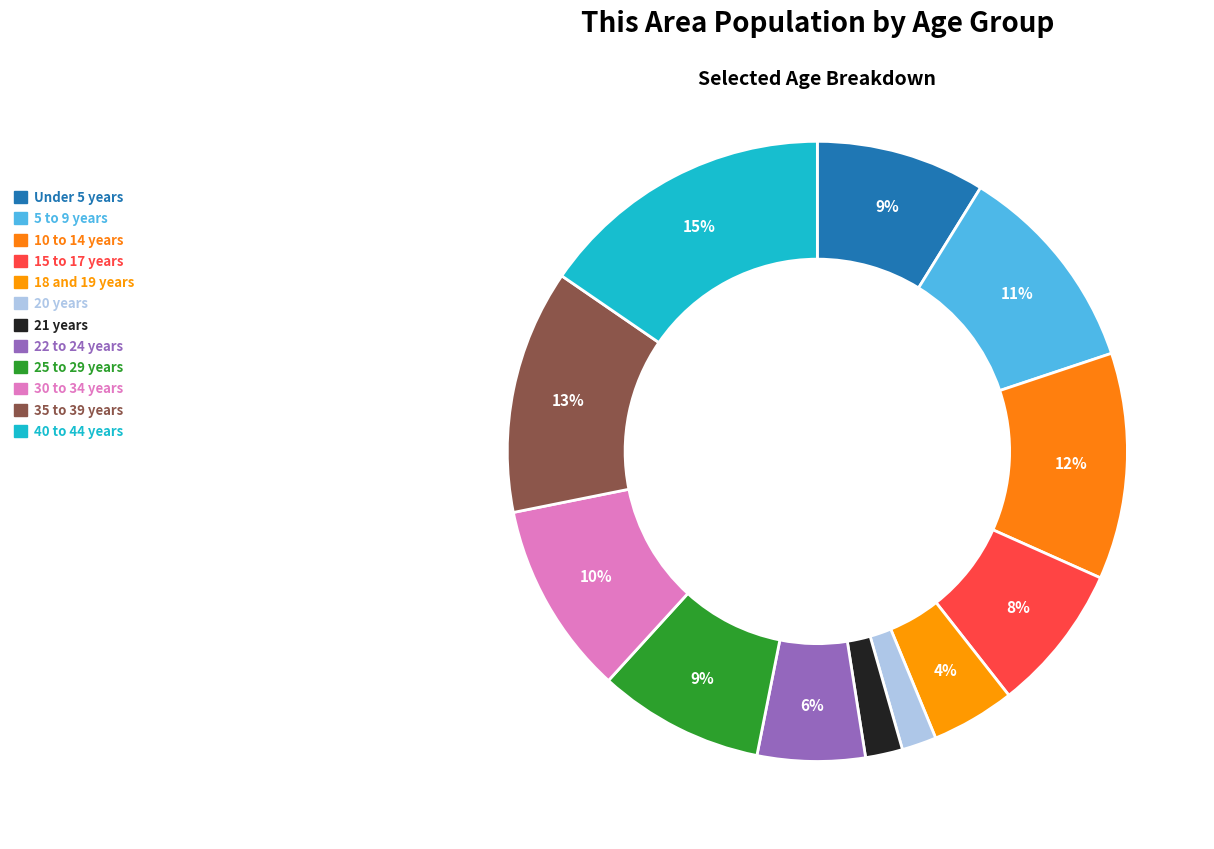

Is it true that 40 to 44 years is 15% of the pie?

True